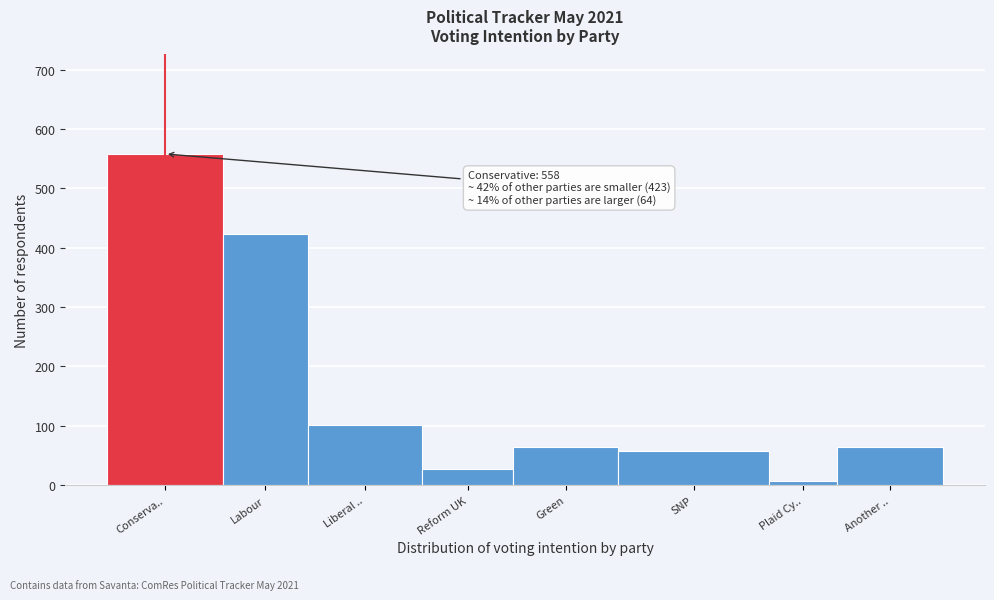

Reading left to right, what are all the values shown in this chart?

558	423	102	27	64	57	8	64